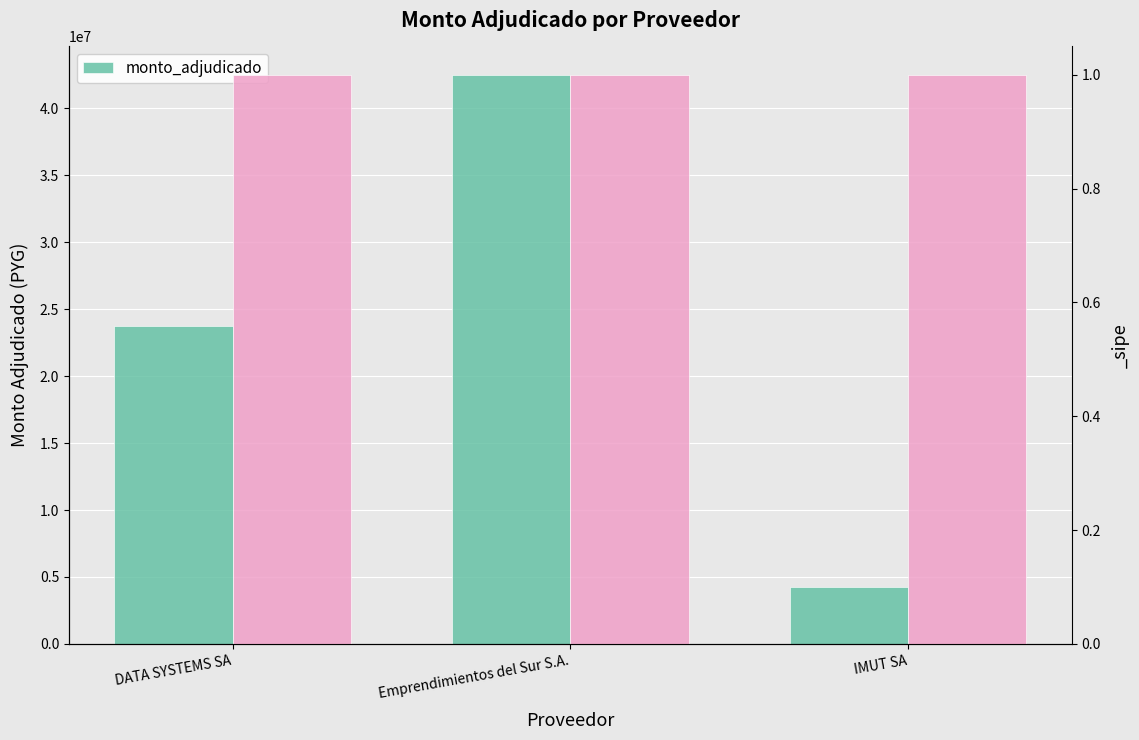

What is the label of the 2nd bar from the left?

Emprendimientos del Sur S.A.